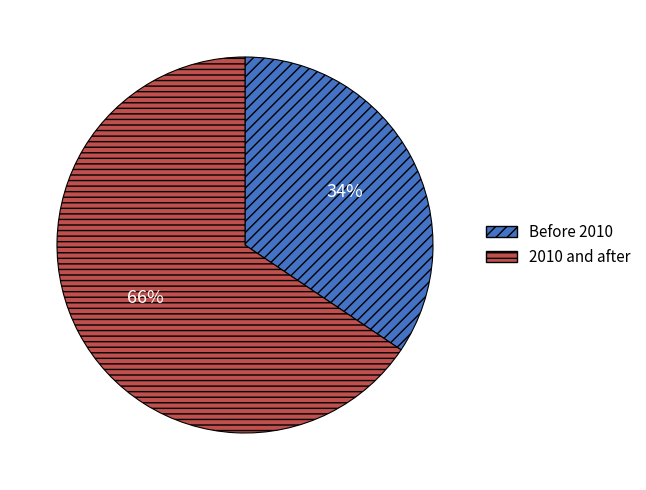

How many segments does this pie chart have?

2